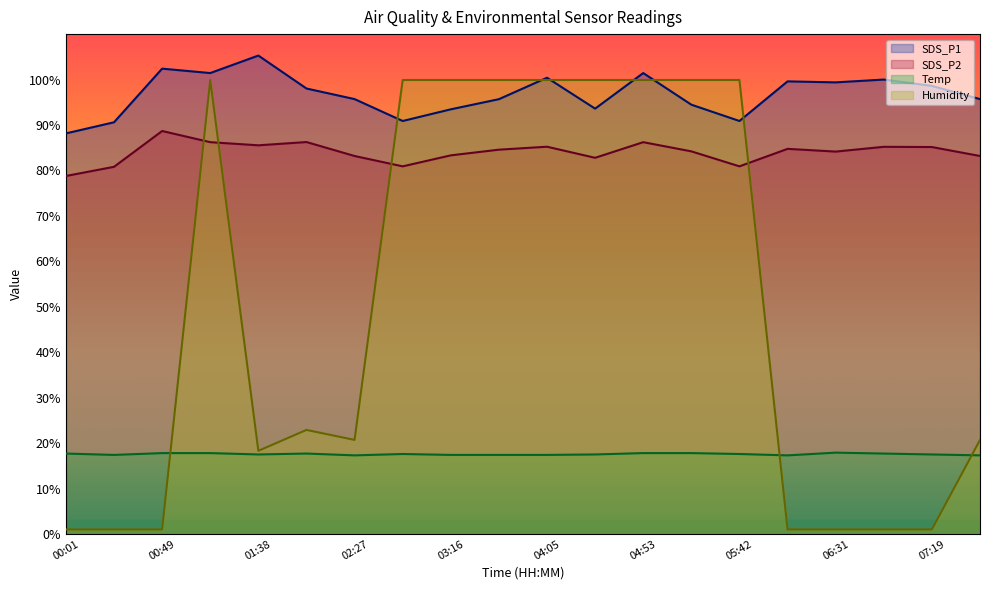

True or false: Temp and SDS_P1 cross at least once.

False